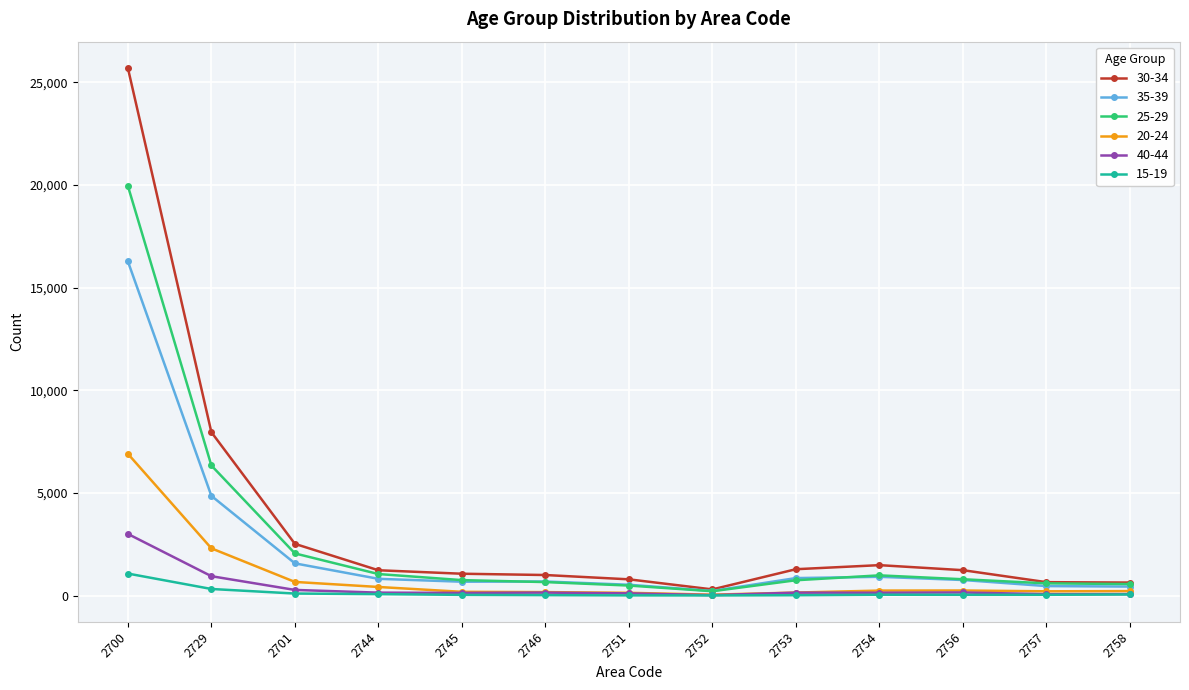

What is the difference between the highest and lowest values at 2751?

782